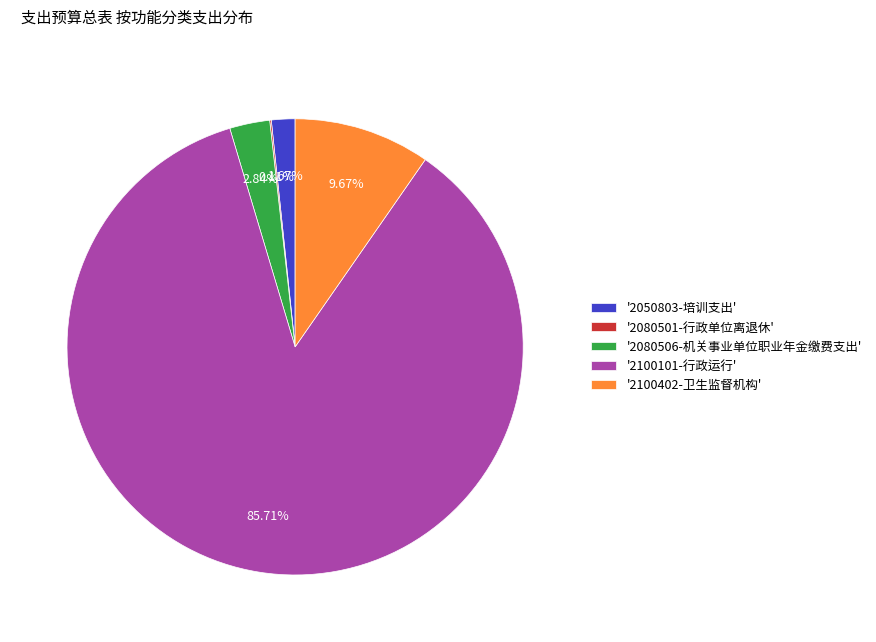

Approximately how many times larger is the value at '2080506-机关事业单位职业年金缴费支出' compared to '2050803-培训支出'?

1.7